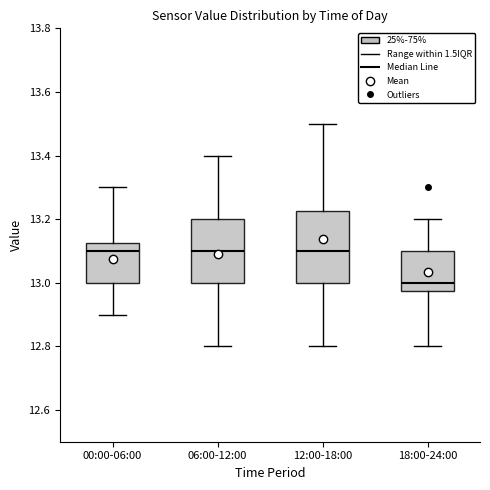

Reading left to right, transcribe this box plot: for each box, give where its median line is, the range the box spans, and where its two whiskers end, as read against the y-axis. The values are not printed on the chart, so give them approximately, as read against the axis.

00:00-06:00: median 13.10, box 13.00 to 13.12, whiskers 12.90 to 13.30
06:00-12:00: median 13.10, box 13.00 to 13.20, whiskers 12.80 to 13.40
12:00-18:00: median 13.10, box 13.00 to 13.22, whiskers 12.80 to 13.50
18:00-24:00: median 13.00, box 12.98 to 13.10, whiskers 12.80 to 13.20